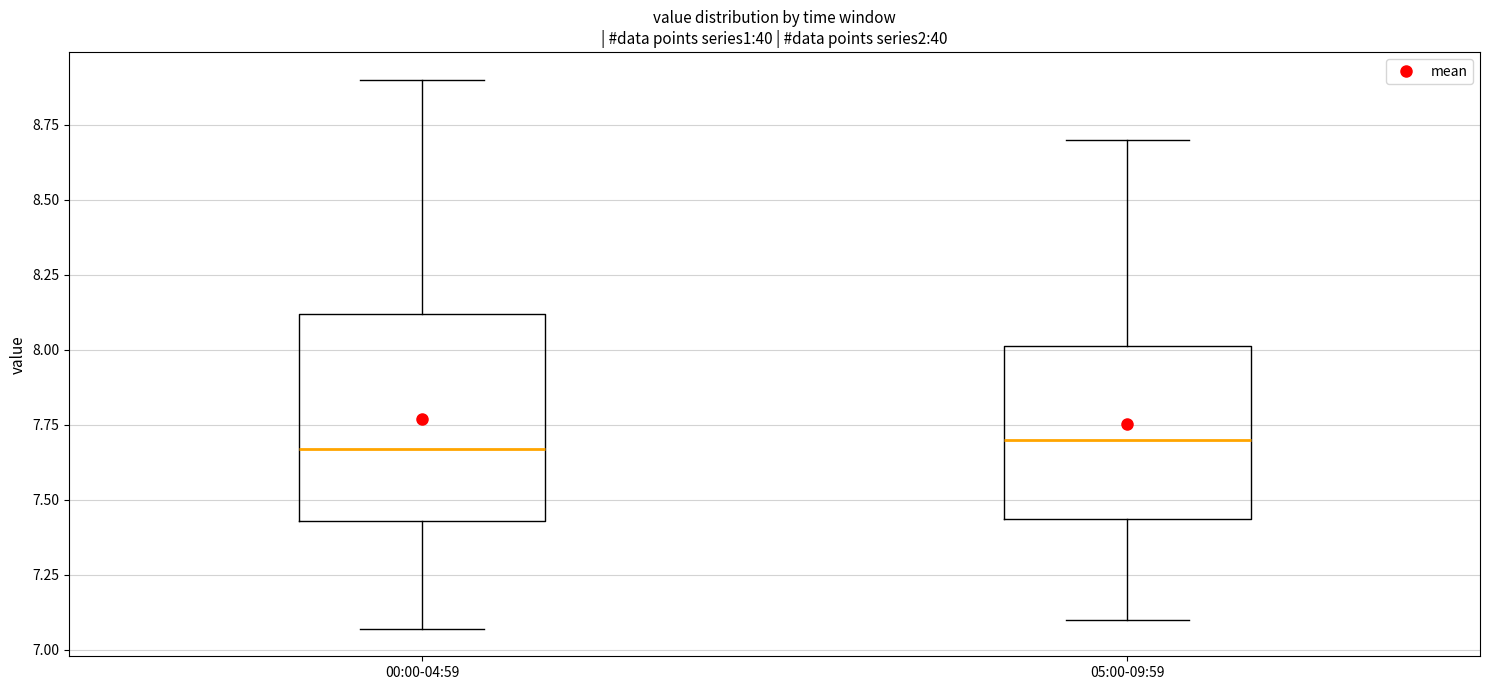

Where does the median line of the box for 00:00-04:59 sit on the y-axis? The values are not printed on the chart, so give them approximately, as read against the axis.

7.65